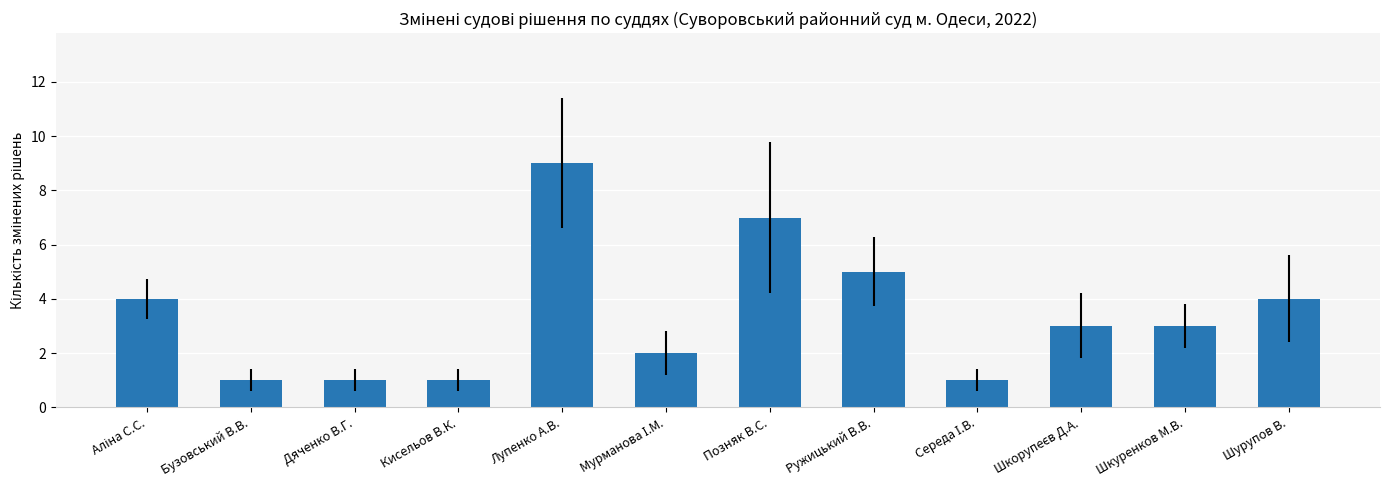

Count the values in the range 1 to 5.

10